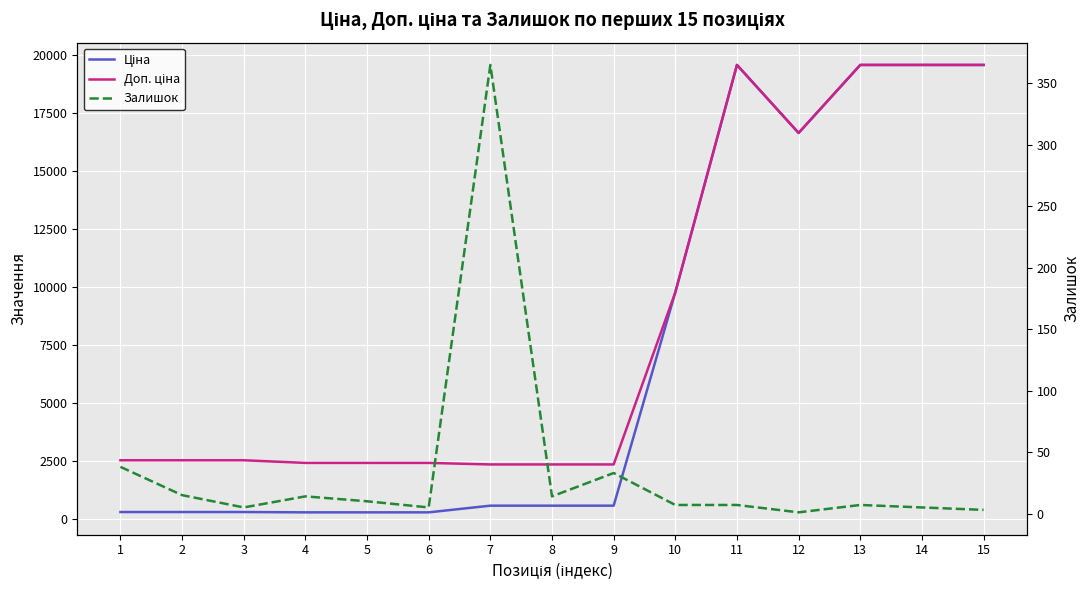

True or false: Залишок and Ціна cross at least once.

False